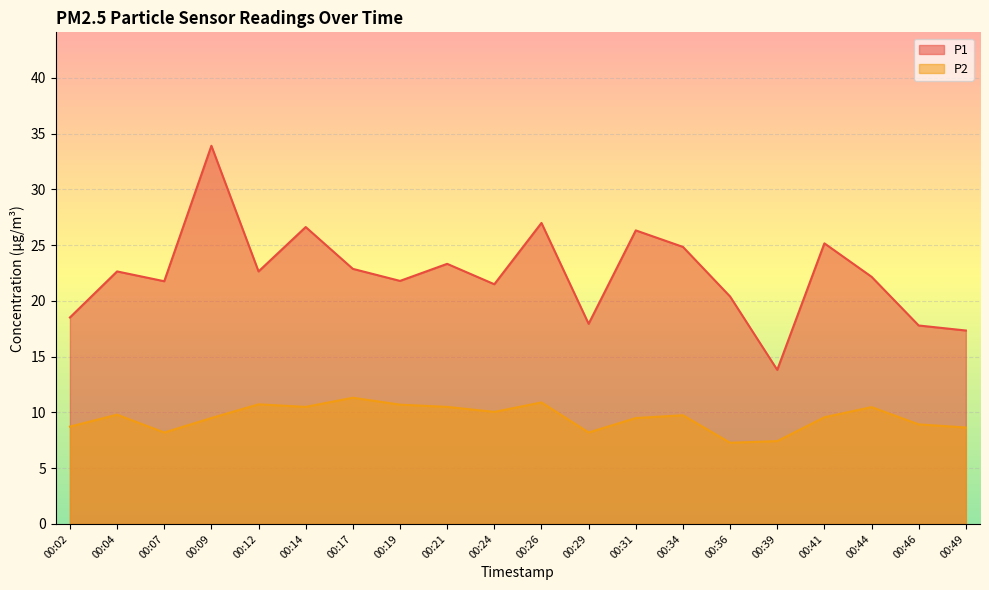

What is the sum of all P2 values?

190.7